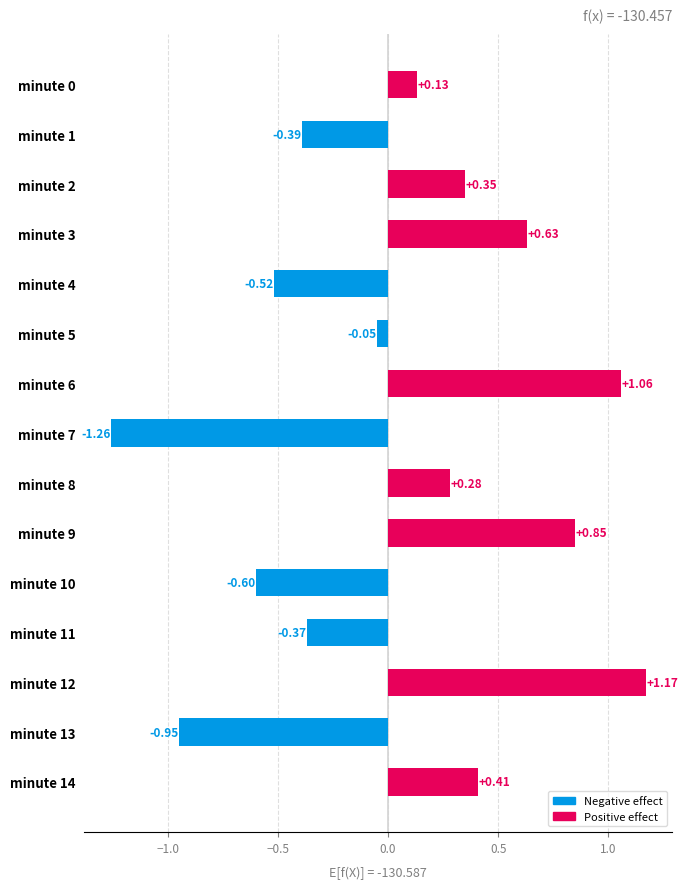

What is the change in value from minute 4 to minute 5?

+0.5